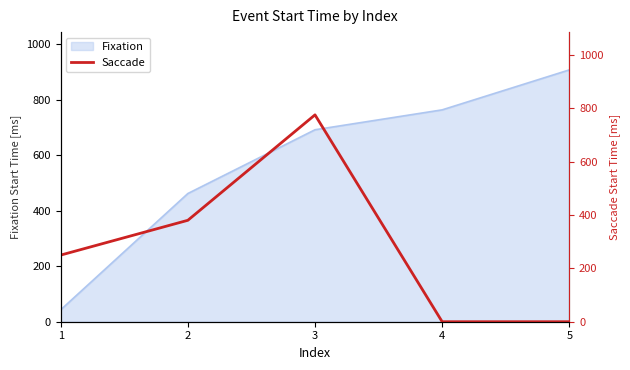

The value of Fixation at 1 is 42.9. True or false?

True